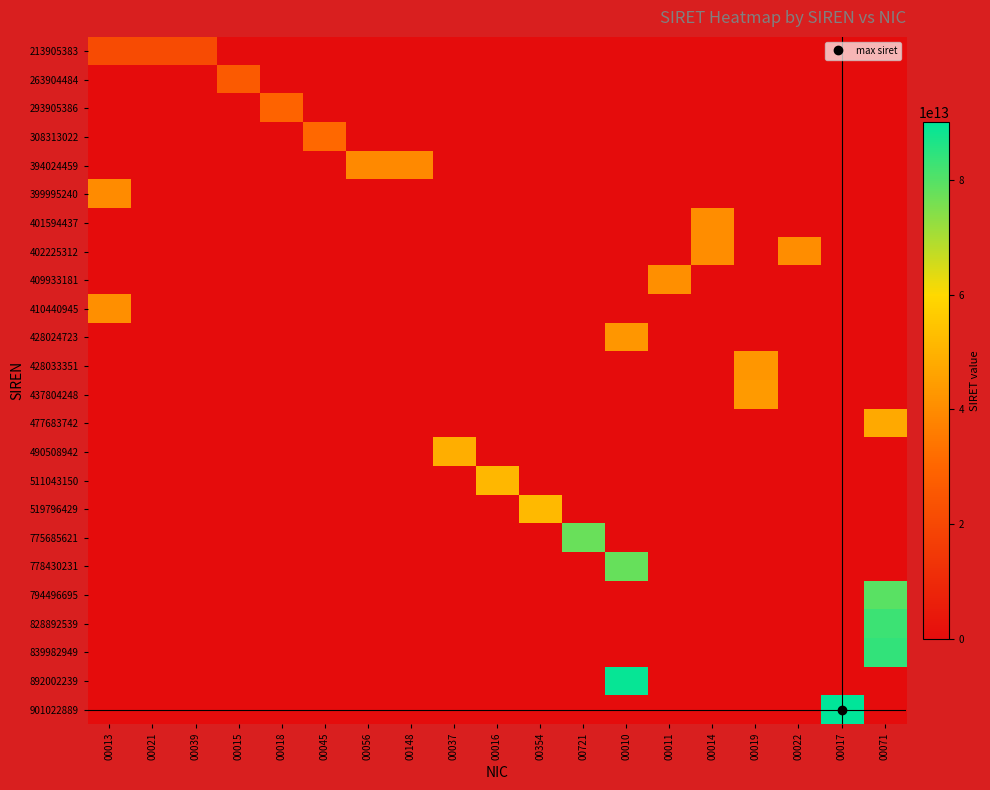

Which has a higher value, 00011 or 00015?

00011